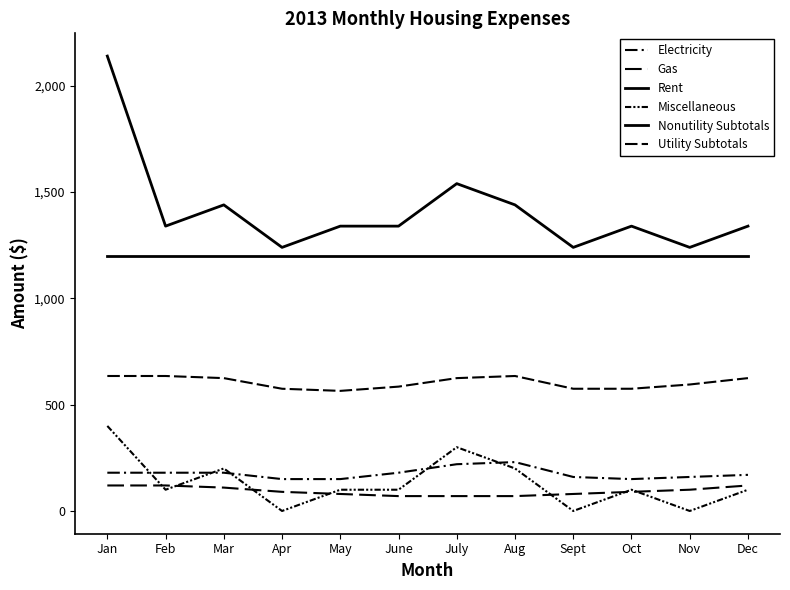

True or false: Rent and Utility Subtotals intersect in this chart.

False